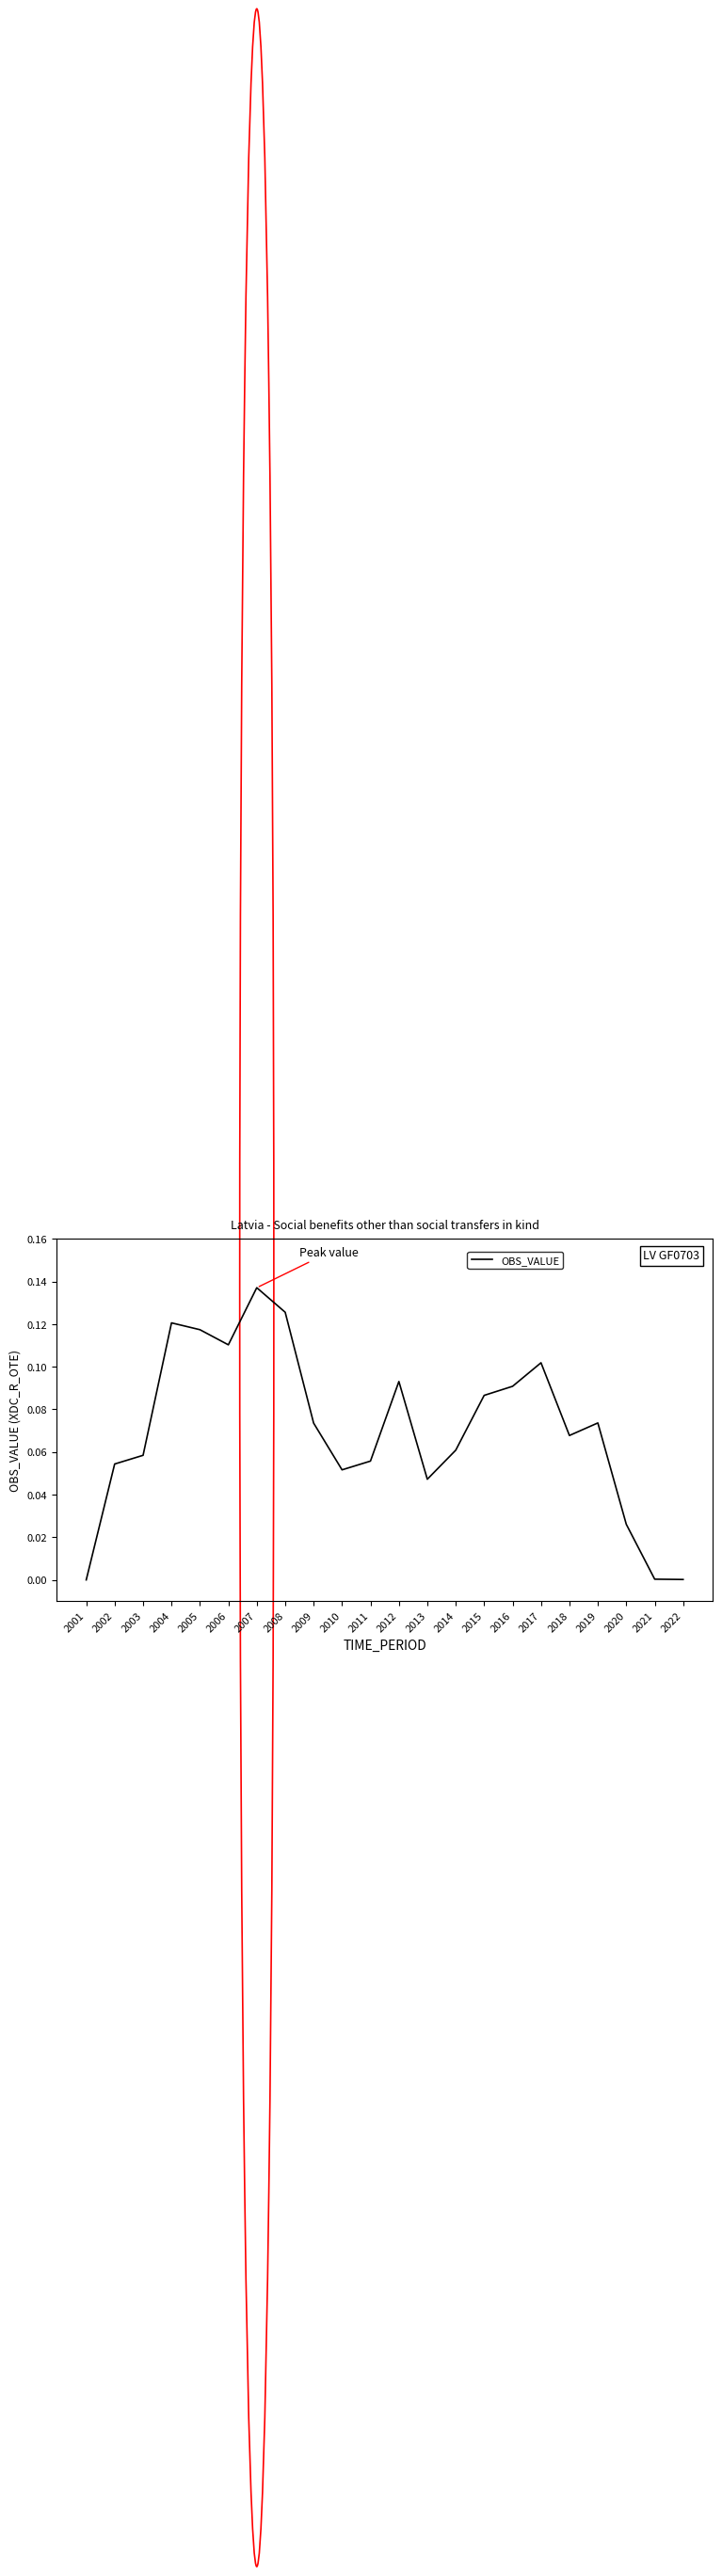

Which has a higher value, 2006 or 2015?

2006